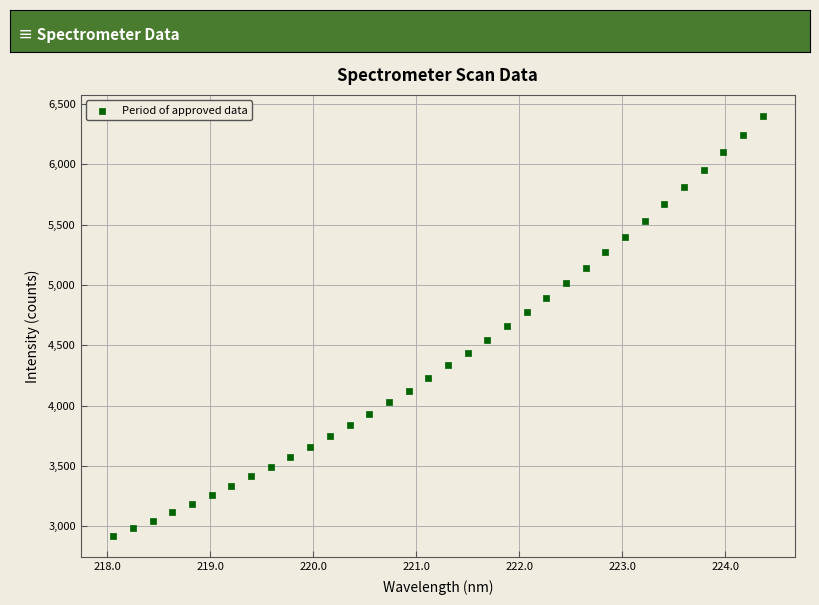

What is the range of X values (max minus min)?

6.3